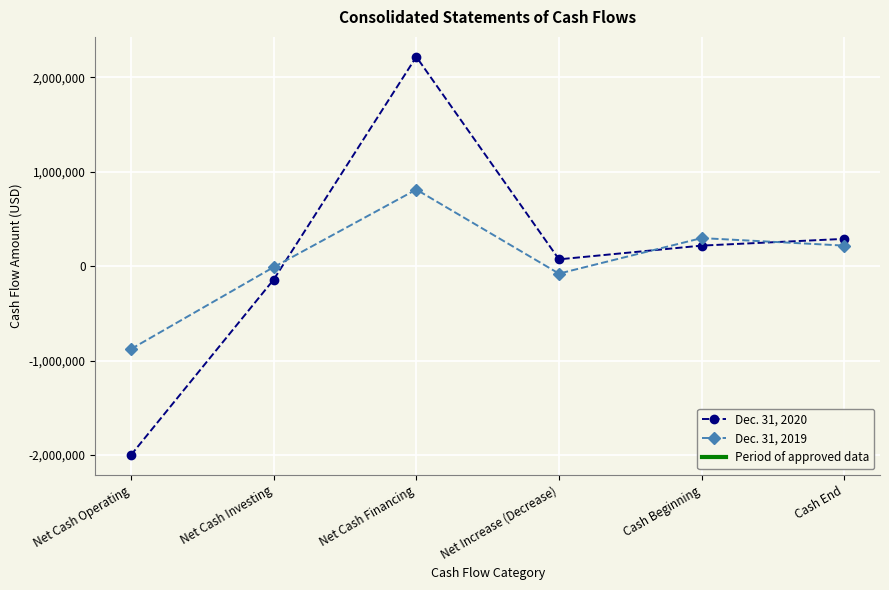

At which category does the chart reach its peak across all series?

Net Cash Financing